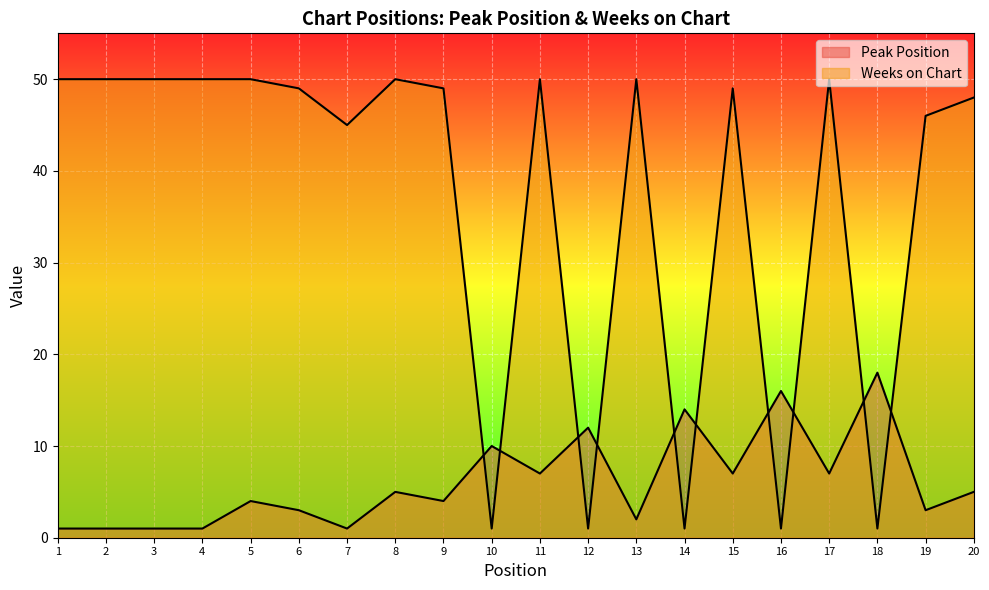

Reading left to right, transcribe all the data shown in this chart.

Peak Position: 1	1	1	1	4	3	1	5	4	10	7	12	2	14	7	16	7	18	3	5
Weeks on Chart: 50	50	50	50	50	49	45	50	49	1	50	1	50	1	49	1	50	1	46	48